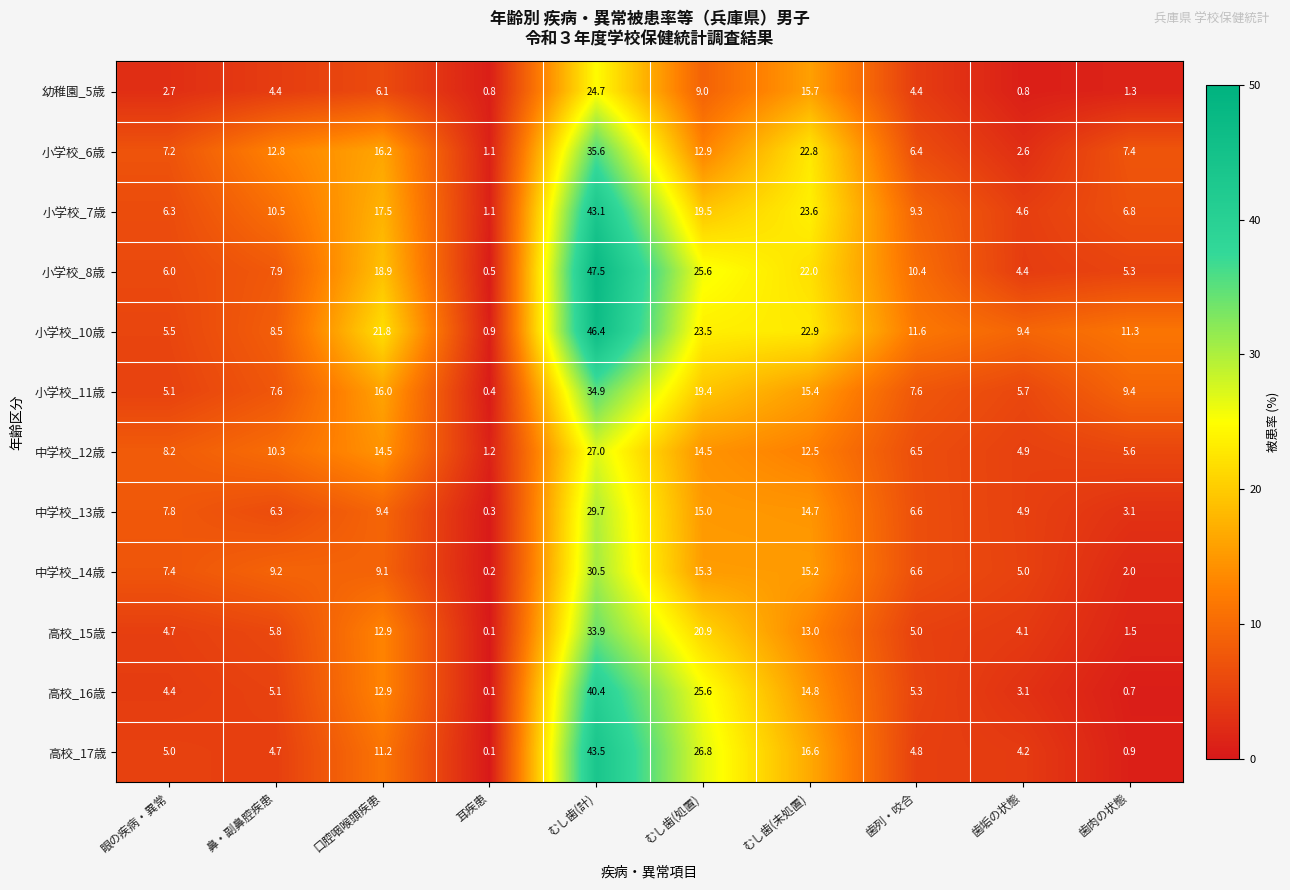

Where is 小学校_11歳 nearest to the value 17?

口腔咽喉頭疾患